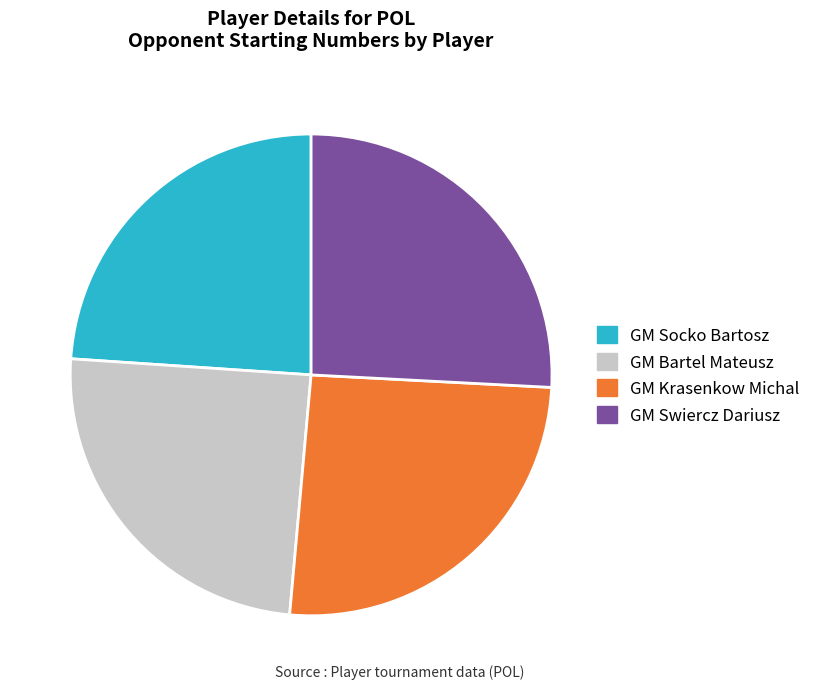

How many slices are in this pie chart?

4